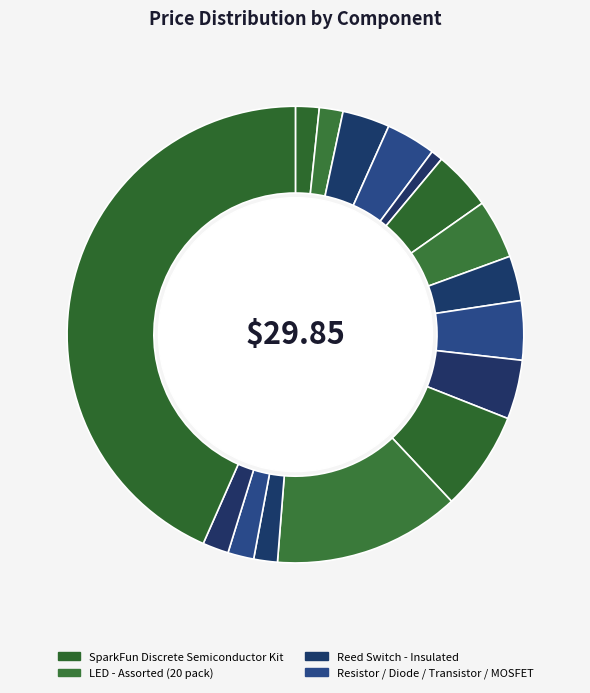

To the nearest percent, what is the difference between the largest and smallest slice percentages?

43%